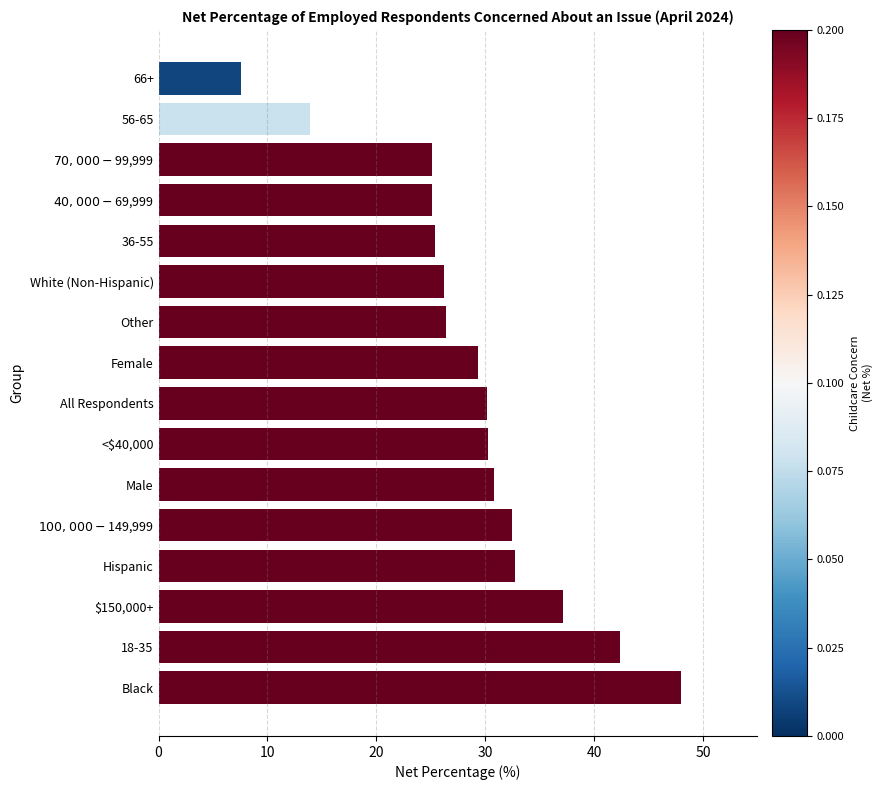

Between Black and White (Non-Hispanic), which is larger?

Black